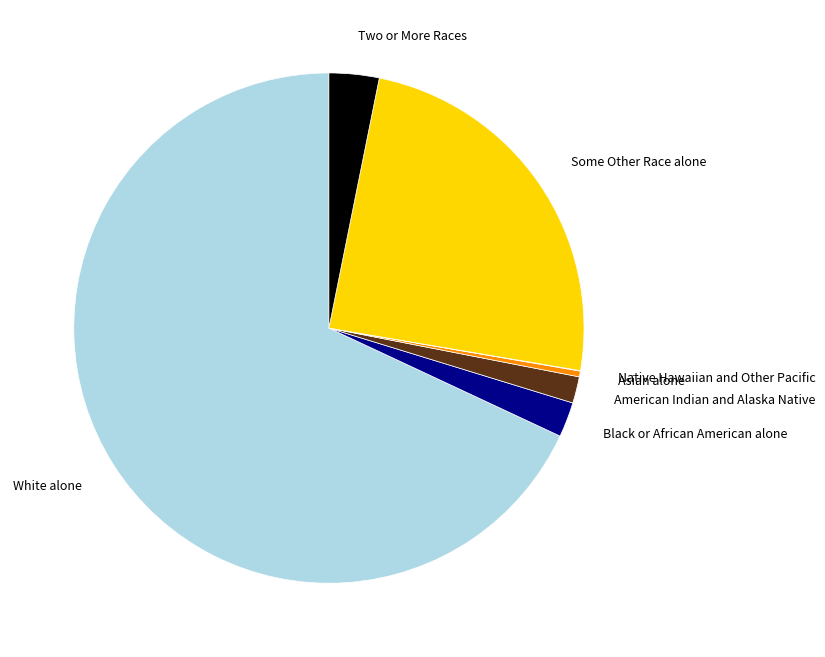

Which has a higher value, Asian alone or Two or More Races?

Two or More Races